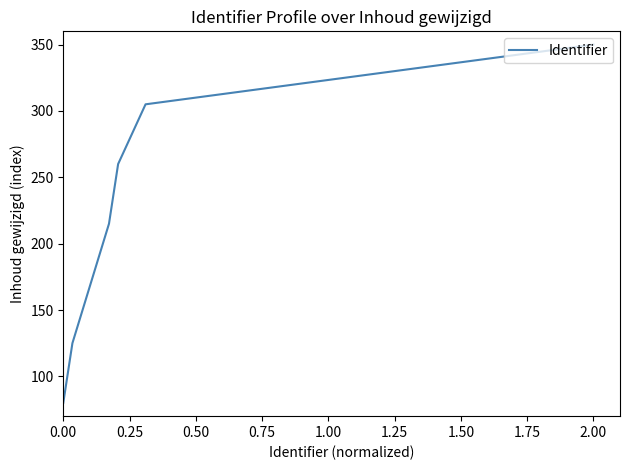

What is the smallest value displayed?

80